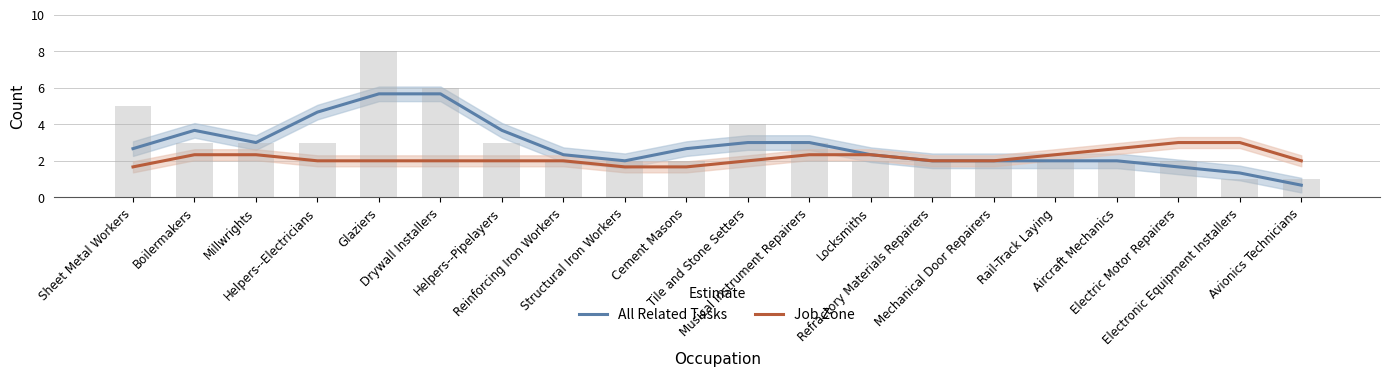

List the labels in order of Job Zone value, smallest first.

Sheet Metal Workers, Structural Iron Workers, Cement Masons, Helpers--Electricians, Glaziers, Drywall Installers, Helpers--Pipelayers, Reinforcing Iron Workers, Tile and Stone Setters, Refractory Materials Repairers, Mechanical Door Repairers, Avionics Technicians, Boilermakers, Millwrights, Musical Instrument Repairers, Locksmiths, Rail-Track Laying, Aircraft Mechanics, Electric Motor Repairers, Electronic Equipment Installers